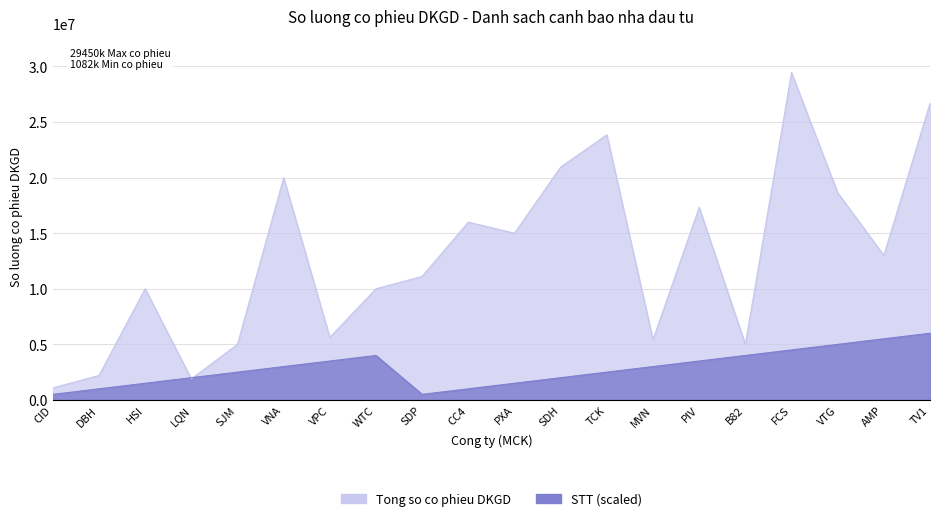

What are all the series names shown in the legend?

Tong so co phieu DKGD, STT